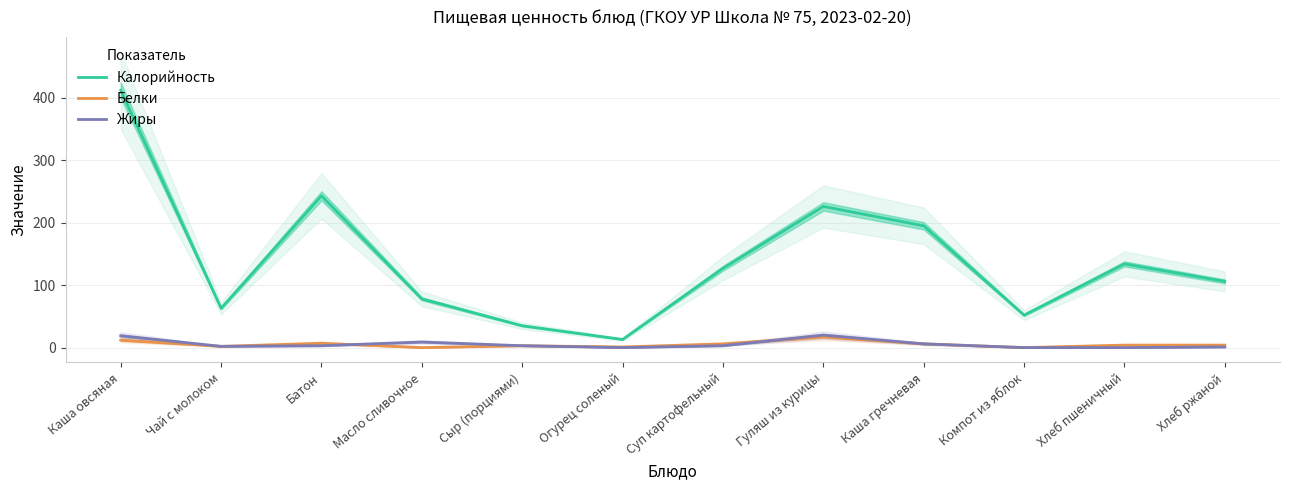

How many interior local peaks does the Калорийность series have?

3